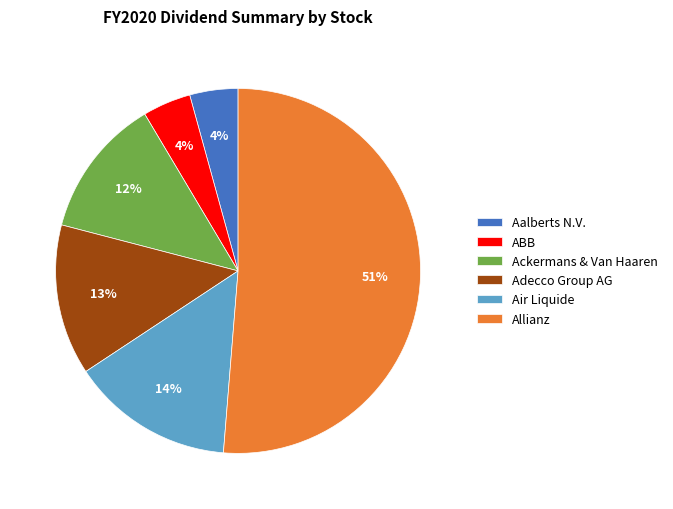

Does any single category account for the majority?

Yes